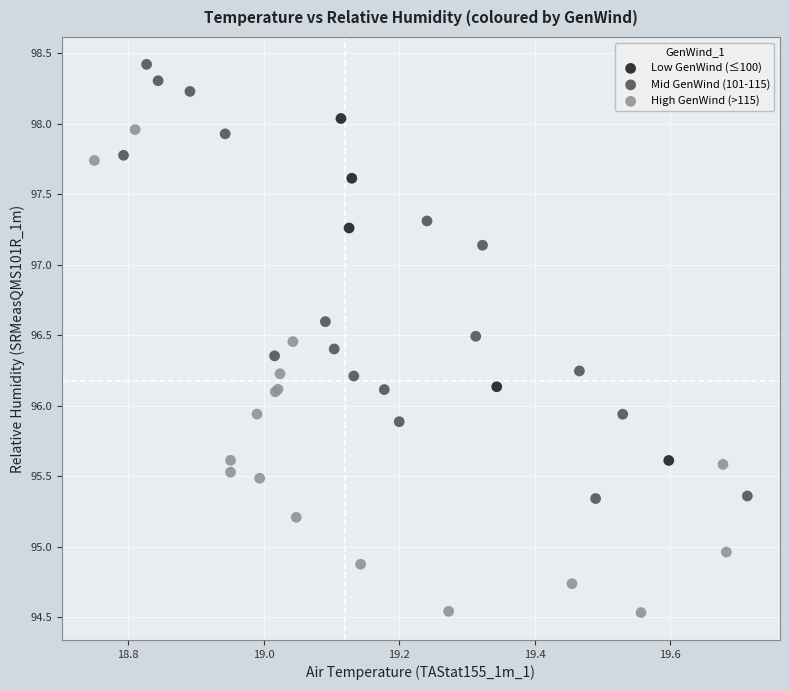

Which series contains the lowest Y value?

High GenWind (>115)